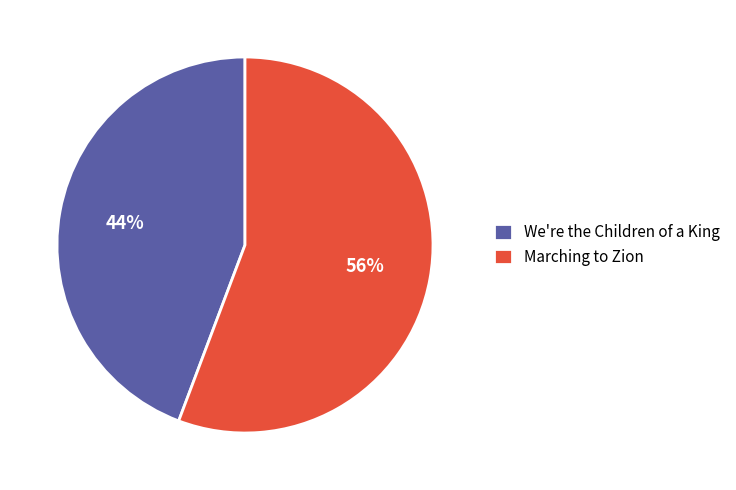

Is the sum of We're the Children of a King and Marching to Zion greater than half?

Yes